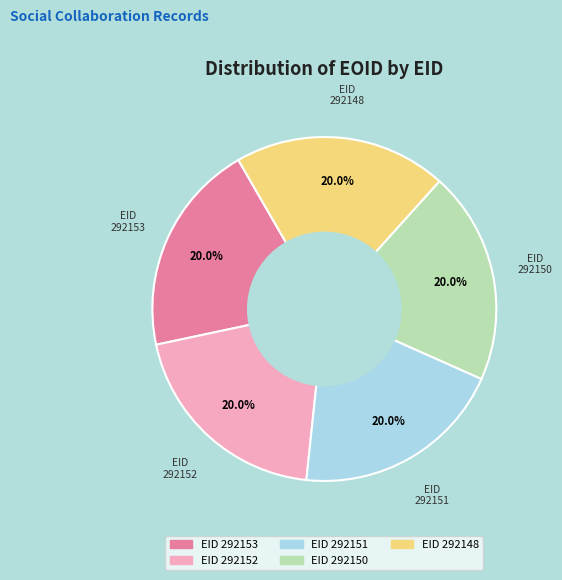

Count the number of slices in the pie.

5